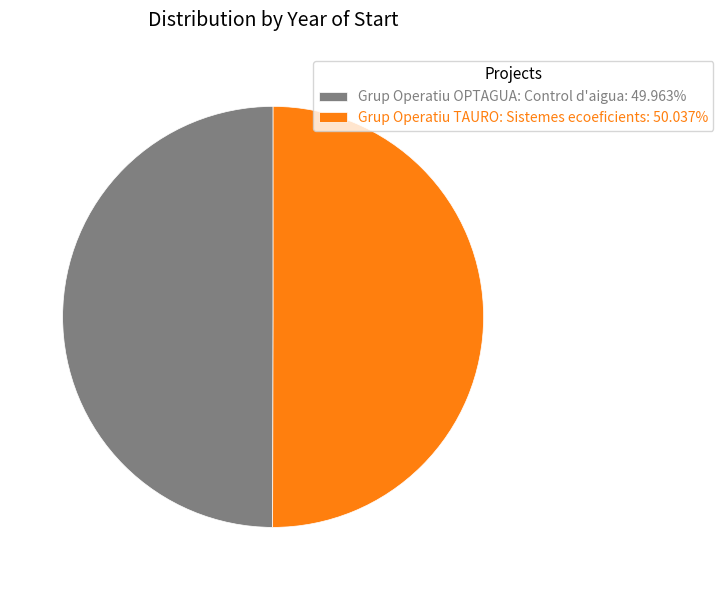

What is the ratio of the value at Grup Operatiu OPTAGUA: Control d'aigua: 49.963% to the value at Grup Operatiu TAURO: Sistemes ecoeficients: 50.037%?

1.0